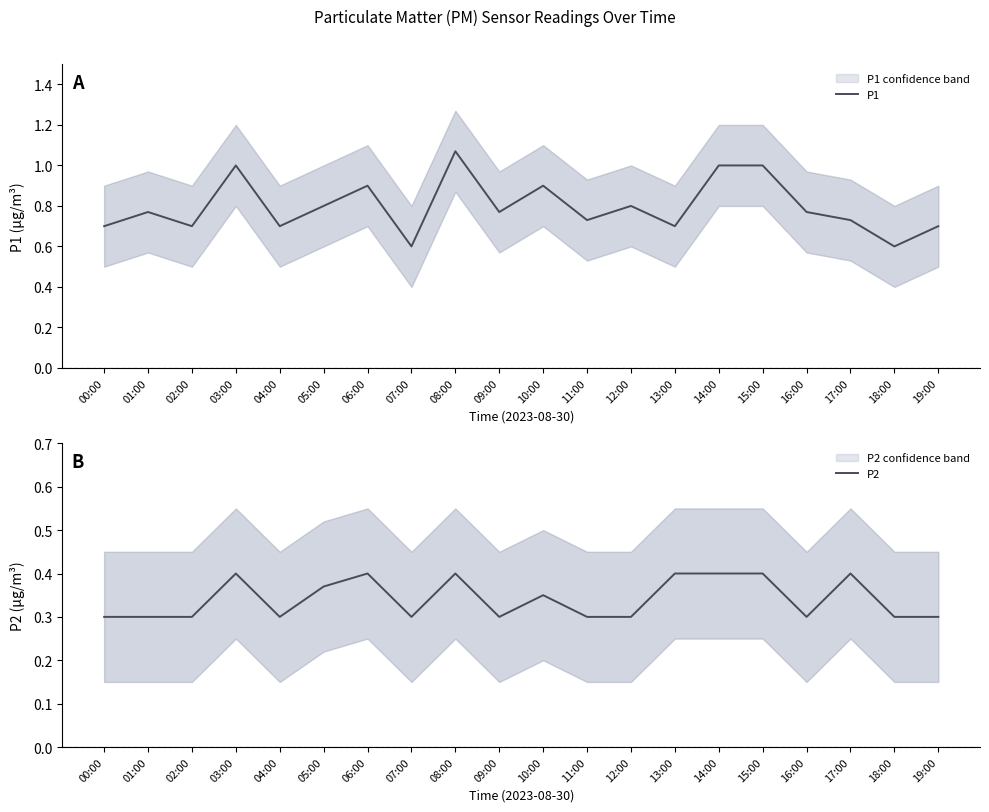

Reading left to right, extract all data points from this chart.

P1: 0.7	0.8	0.7	1.0	0.7	0.8	0.9	0.6	1.1	0.8	0.9	0.7	0.8	0.7	1.0	1.0	0.8	0.7	0.6	0.7
P2: 0.3	0.3	0.3	0.4	0.3	0.4	0.4	0.3	0.4	0.3	0.3	0.3	0.3	0.4	0.4	0.4	0.3	0.4	0.3	0.3